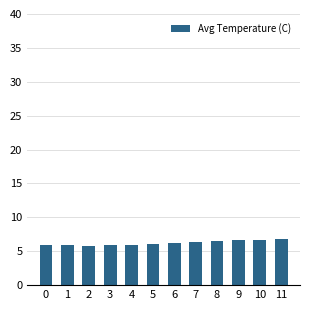

What is the value of the 10th bar from the left?

6.6